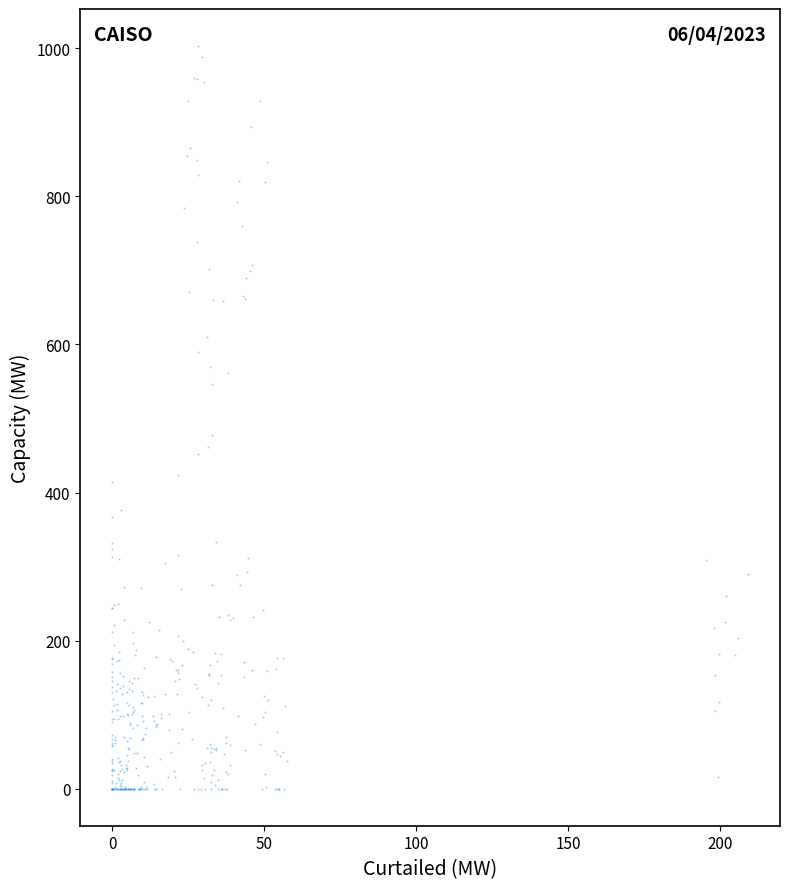

What is the range of X values (max minus min)?

209.2